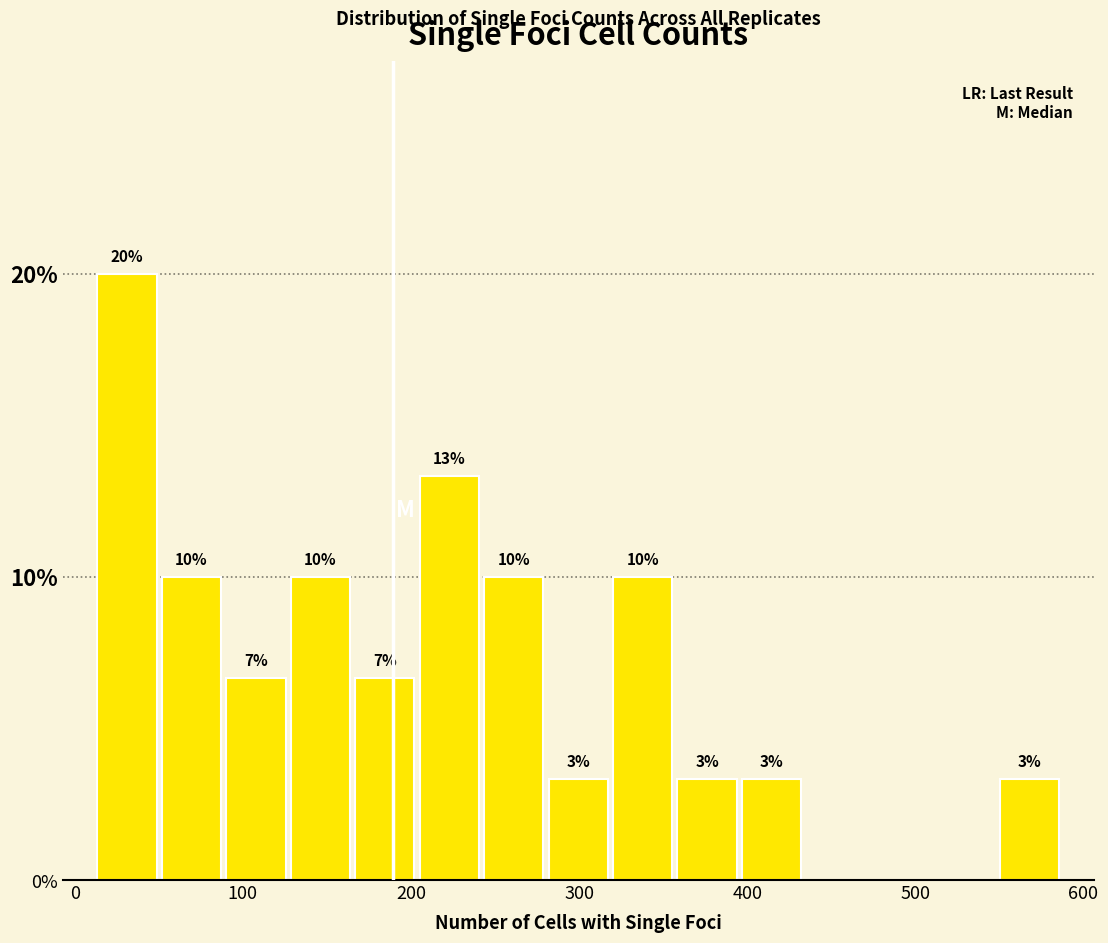

Read against the x-axis, roughly where is the centre of the tallest bar?

30